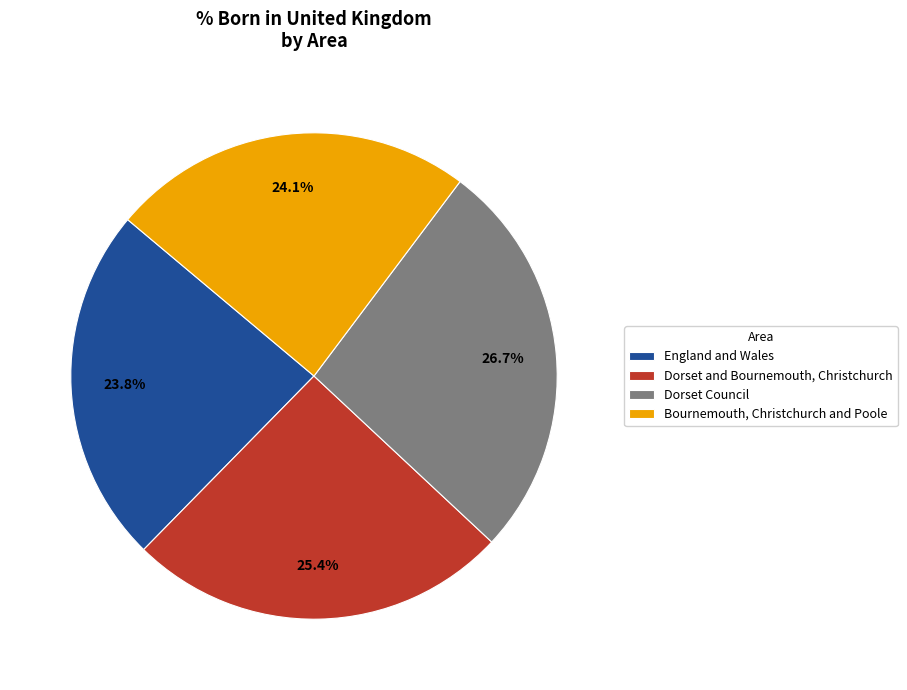

Which has a higher value, Dorset and Bournemouth, Christchurch or Dorset Council?

Dorset Council